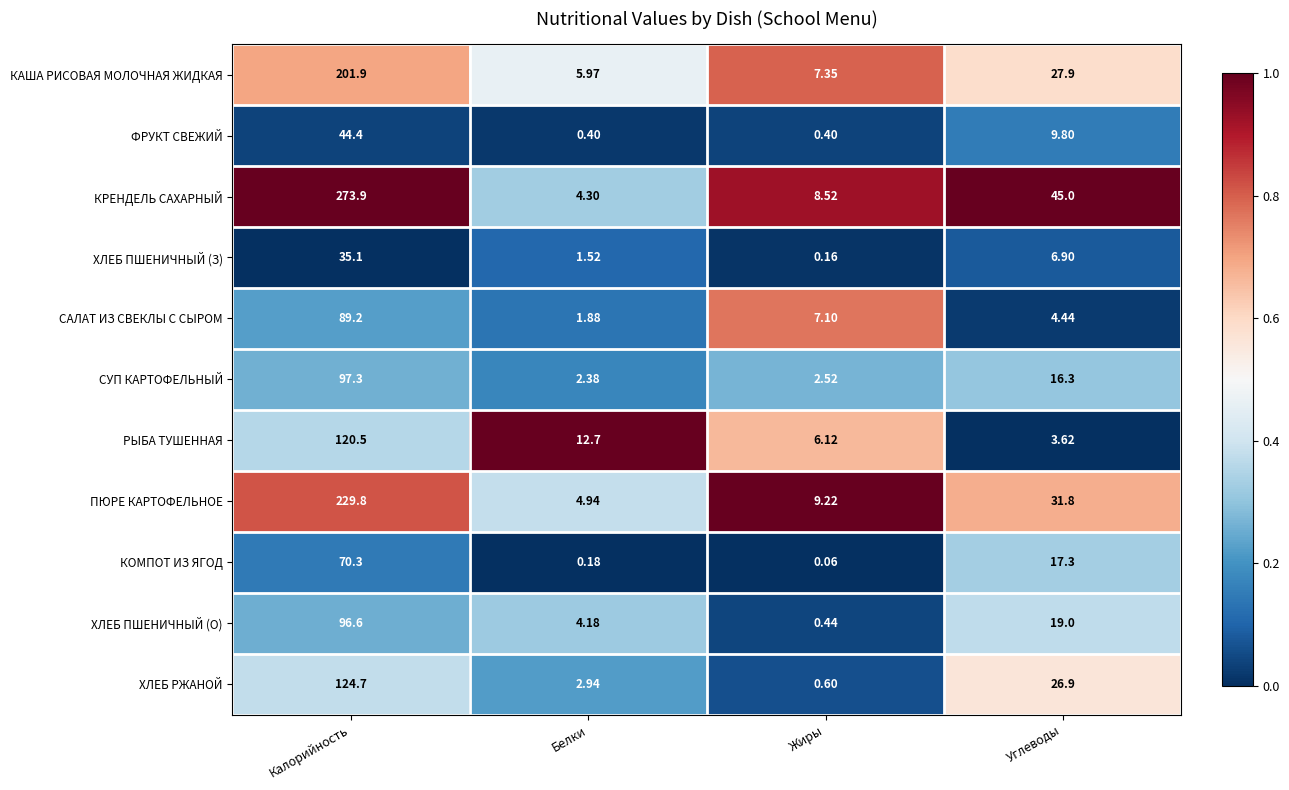

At which category does the chart reach its minimum across all series?

Жиры